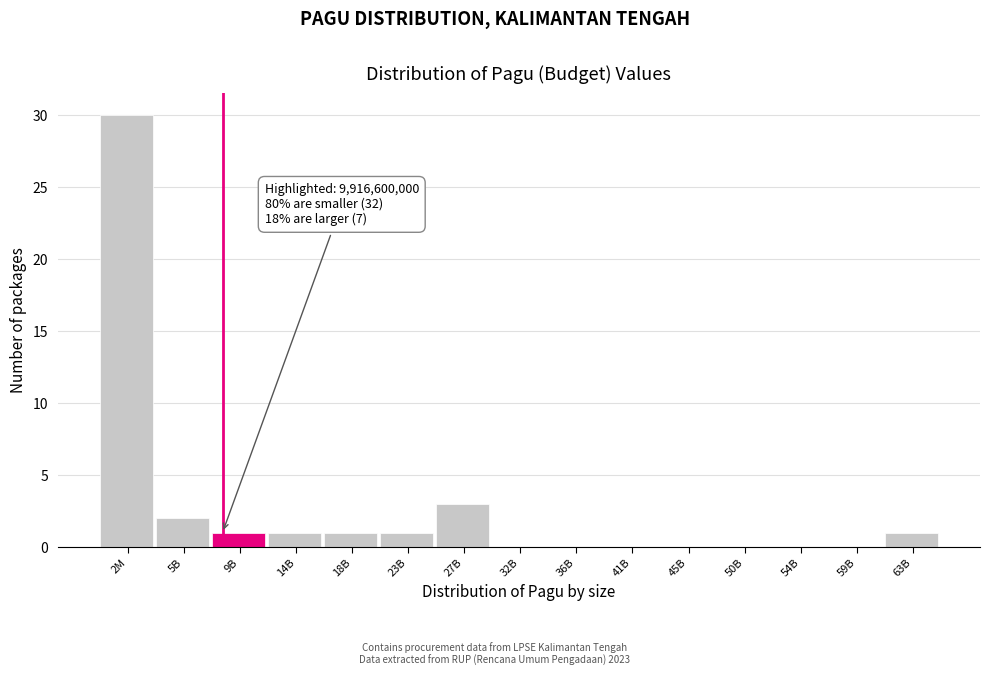

Reading left to right, extract all data points from this chart.

2M=30	5B=2	9B=1	14B=1	18B=1	23B=1	27B=3	32B=0	36B=0	41B=0	45B=0	50B=0	54B=0	59B=0	63B=1